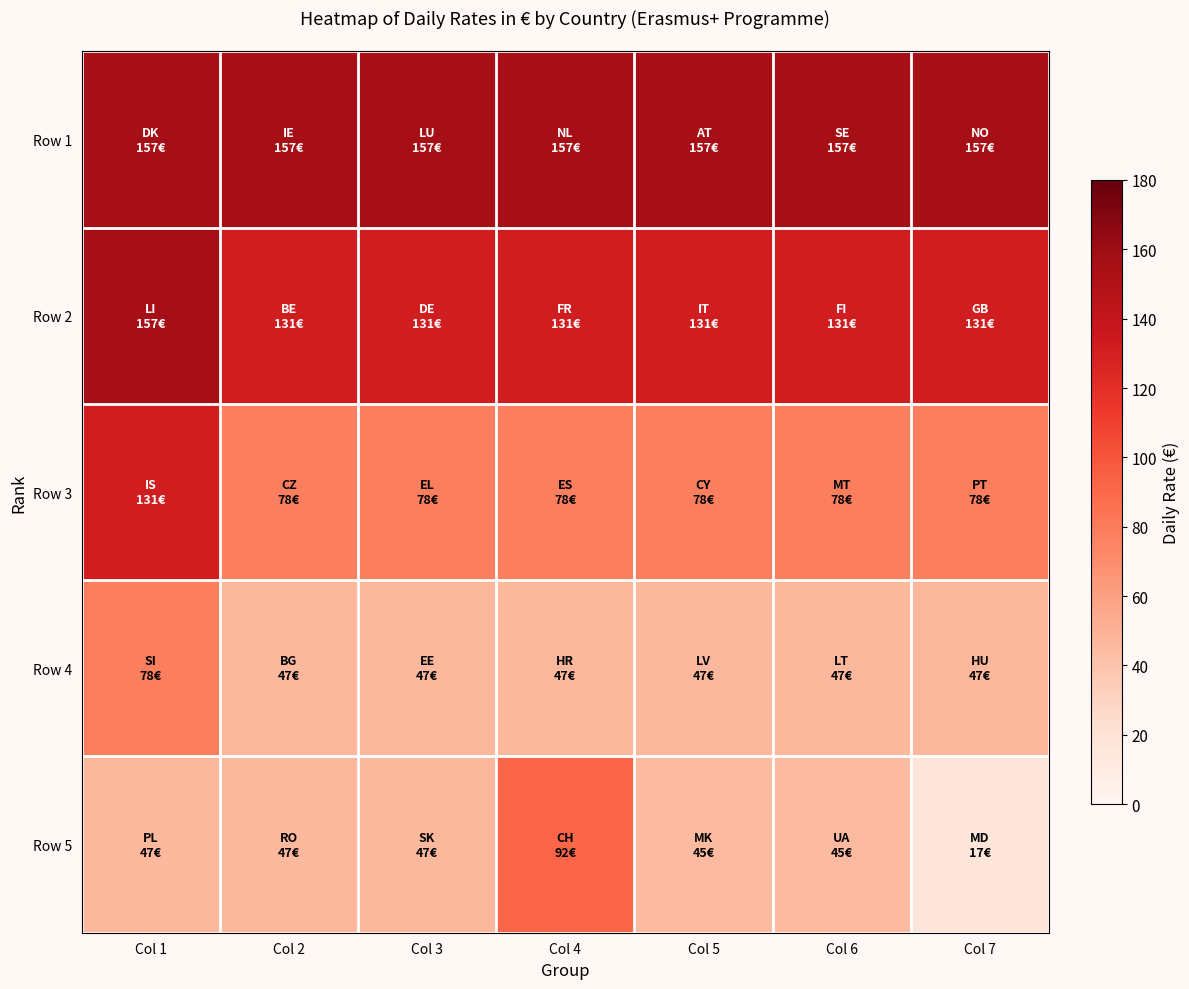

What is the difference between the highest and lowest values at Col 6?

112